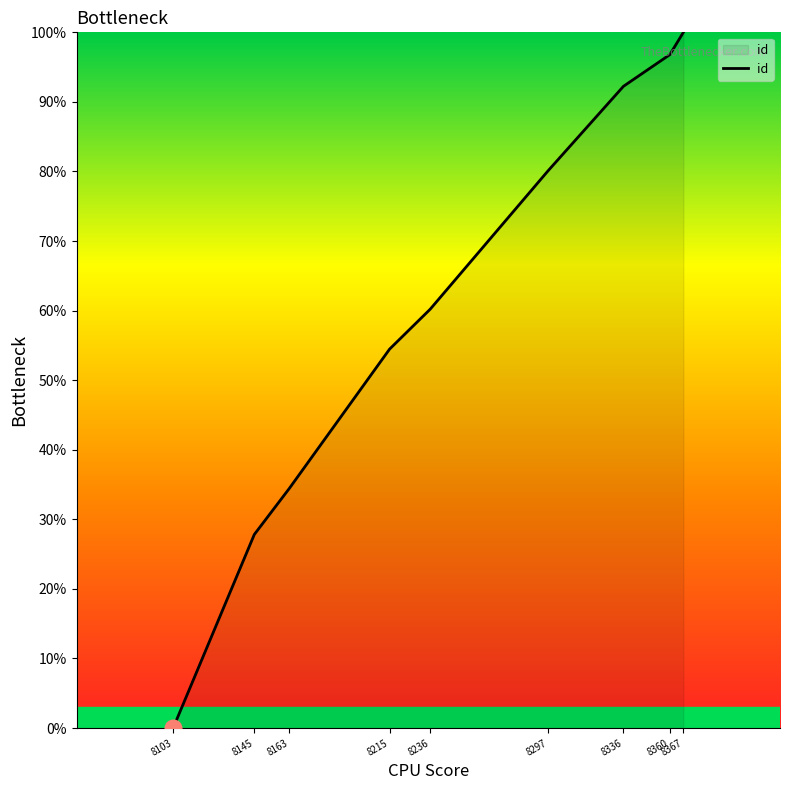

The value at 8360 is 169.1. True or false?

False